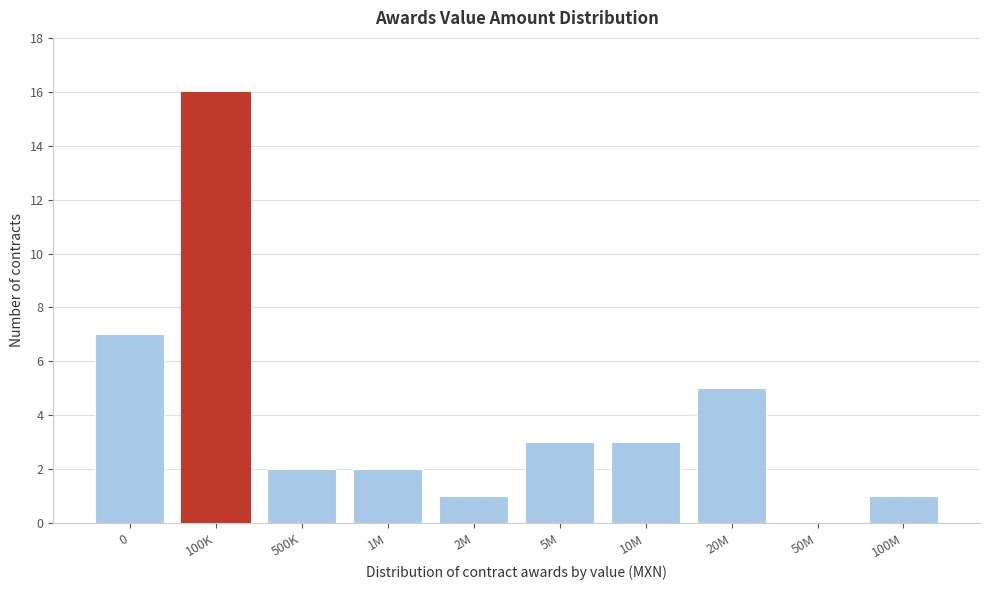

Reading right to left, extract all data points from this chart.

100M=1	50M=0	20M=5	10M=3	5M=3	2M=1	1M=2	500K=2	100K=16	0=7